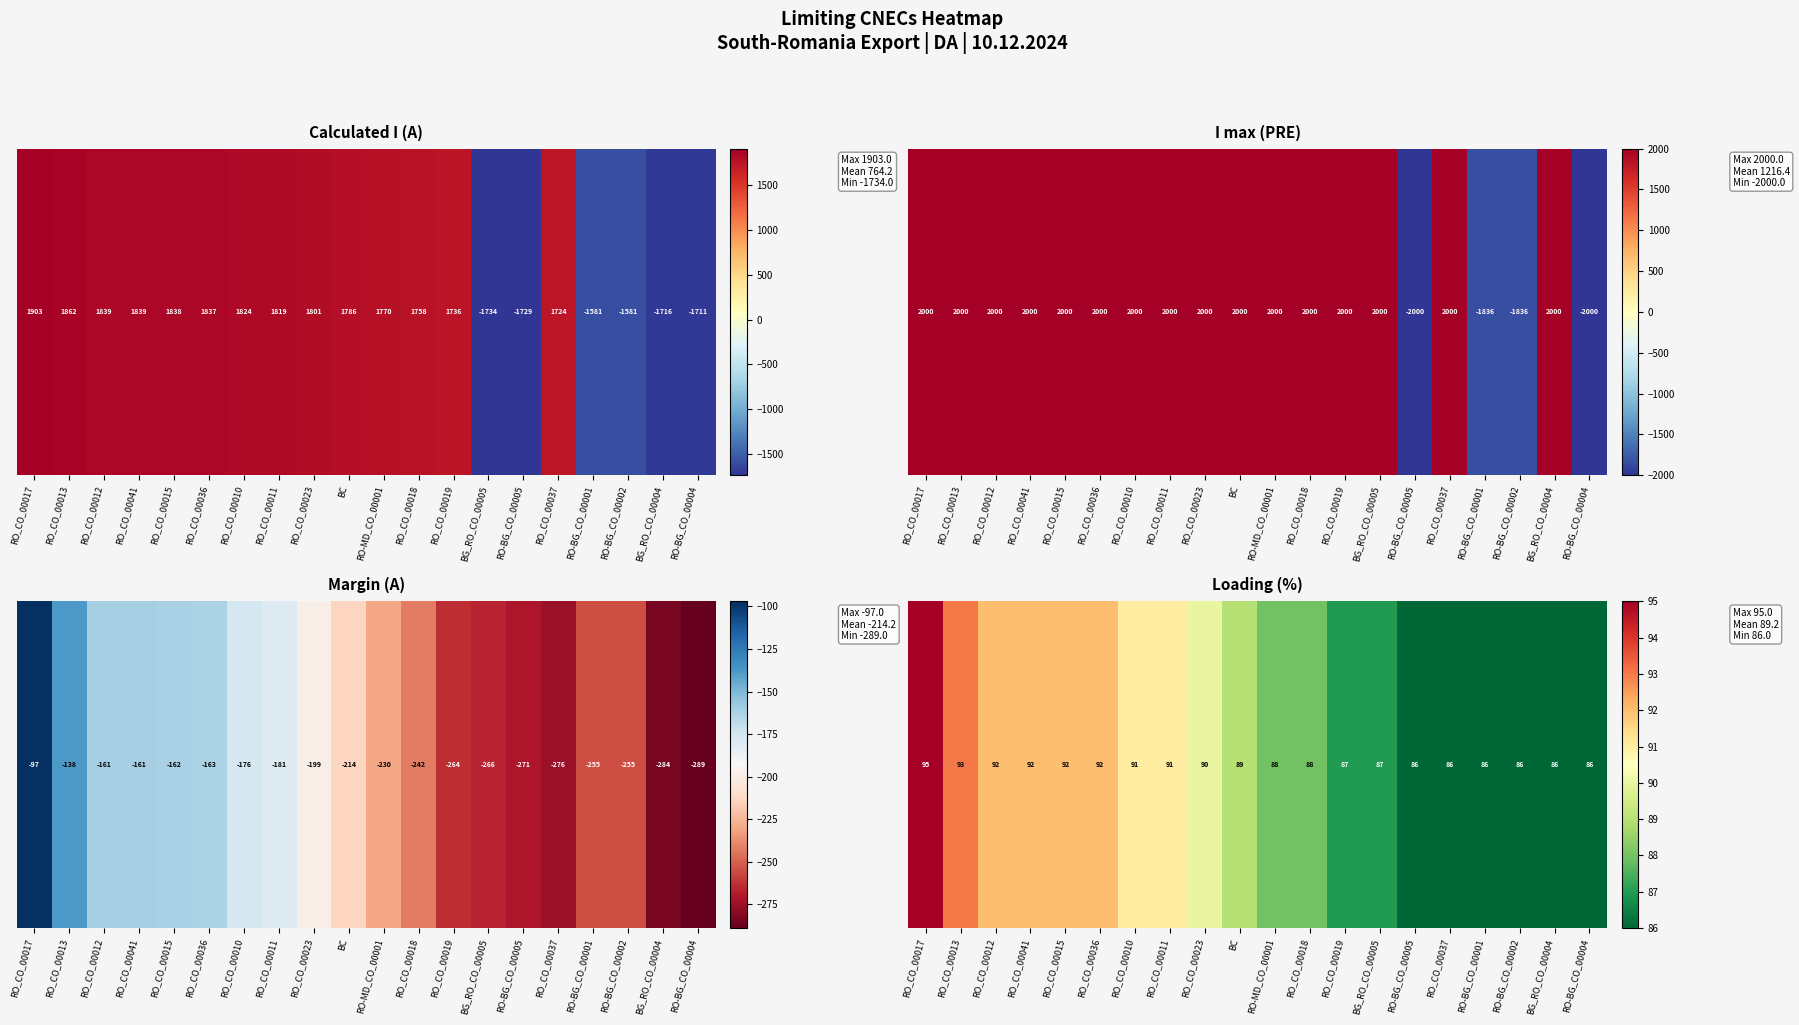

Reading left to right, list all the values displayed in this chart.

RO_CO_00017=95	RO_CO_00013=93	RO_CO_00012=92	RO_CO_00041=92	RO_CO_00015=92	RO_CO_00036=92	RO_CO_00010=91	RO_CO_00011=91	RO_CO_00023=90	BC=89	RO-MD_CO_00001=88	RO_CO_00018=88	RO_CO_00019=87	BG_RO_CO_00005=87	RO-BG_CO_00005=86	RO_CO_00037=86	RO-BG_CO_00001=86	RO-BG_CO_00002=86	BG_RO_CO_00004=86	RO-BG_CO_00004=86